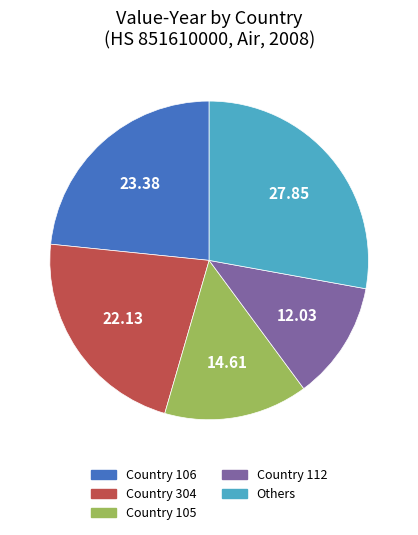

Is there any slice that represents more than half of the pie?

No